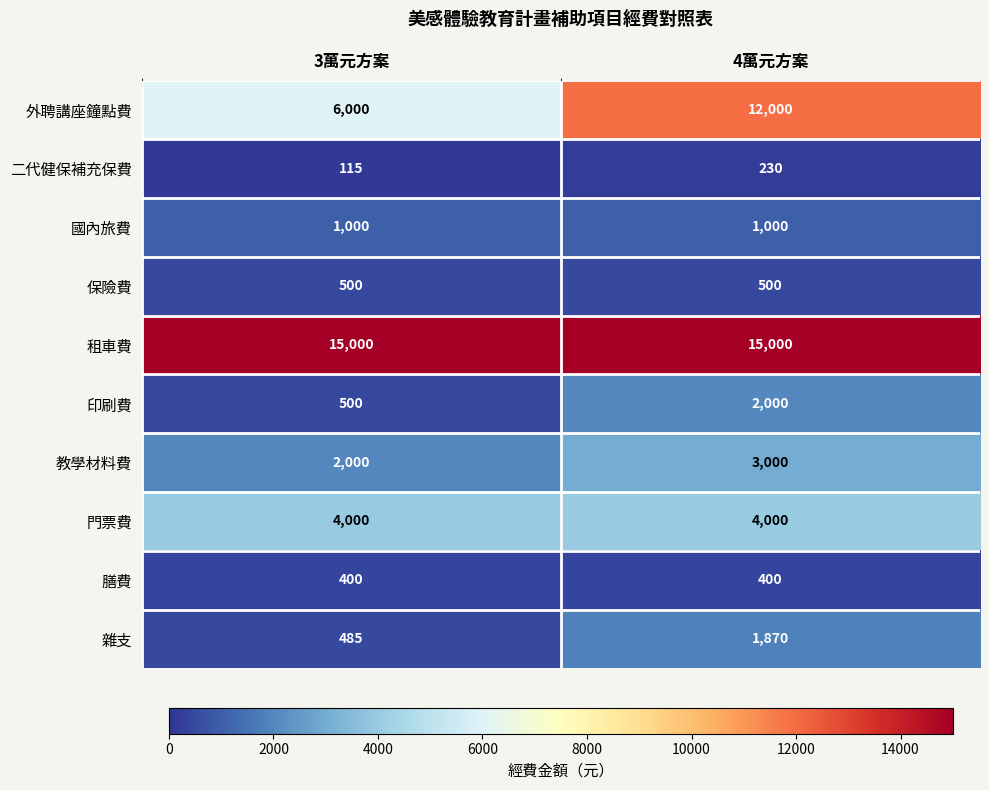

True or false: 保險費 has a value of 110 at 4萬元方案.

False